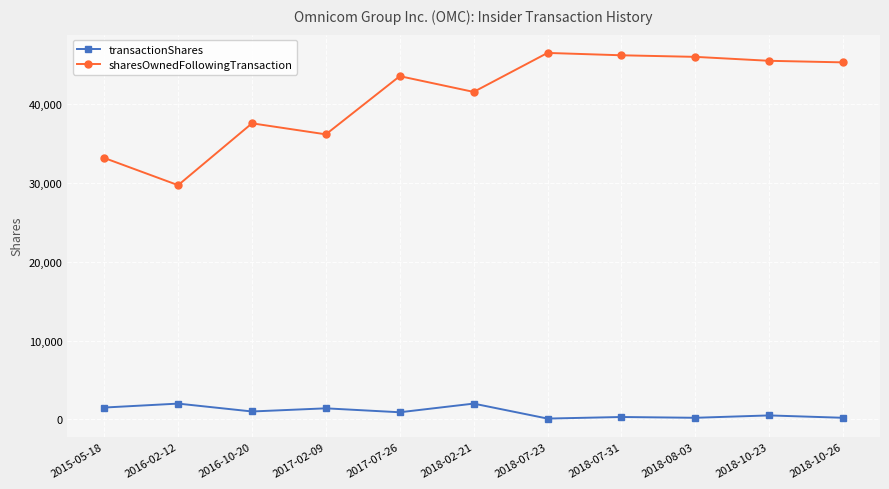

What position from the left is 2016-02-12?

2